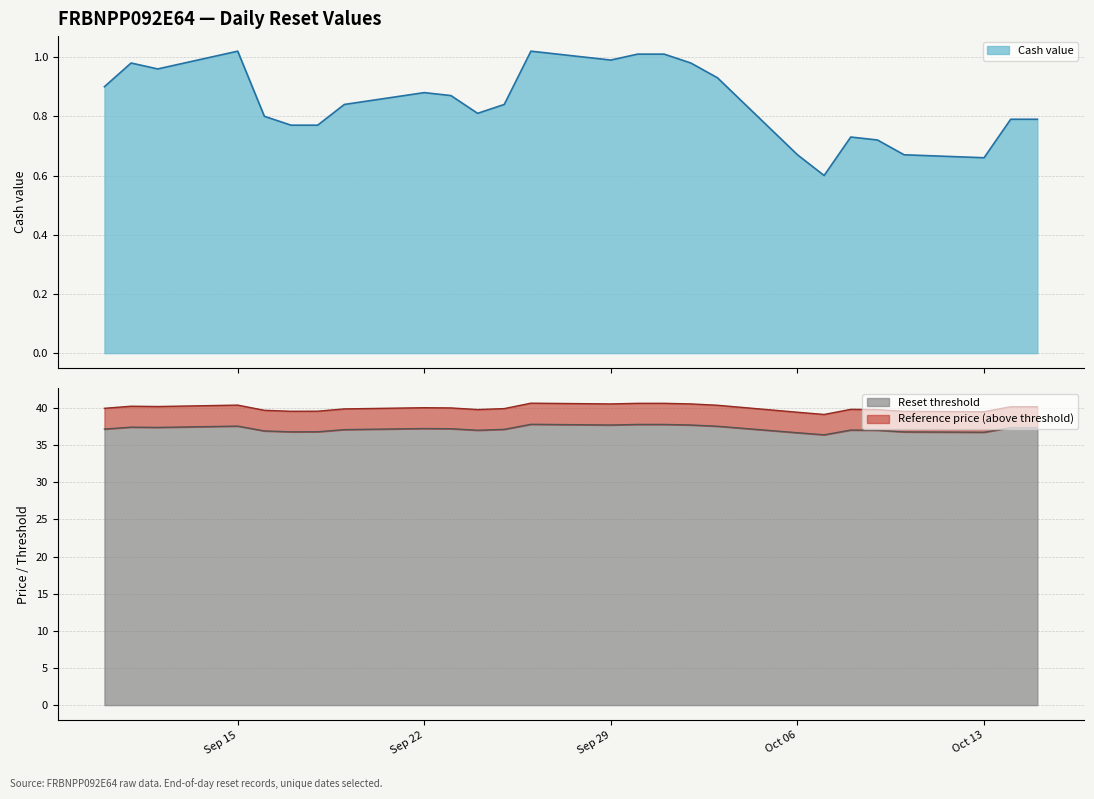

What is the spread (max minus min) of values at 2025-09-11?

39.3